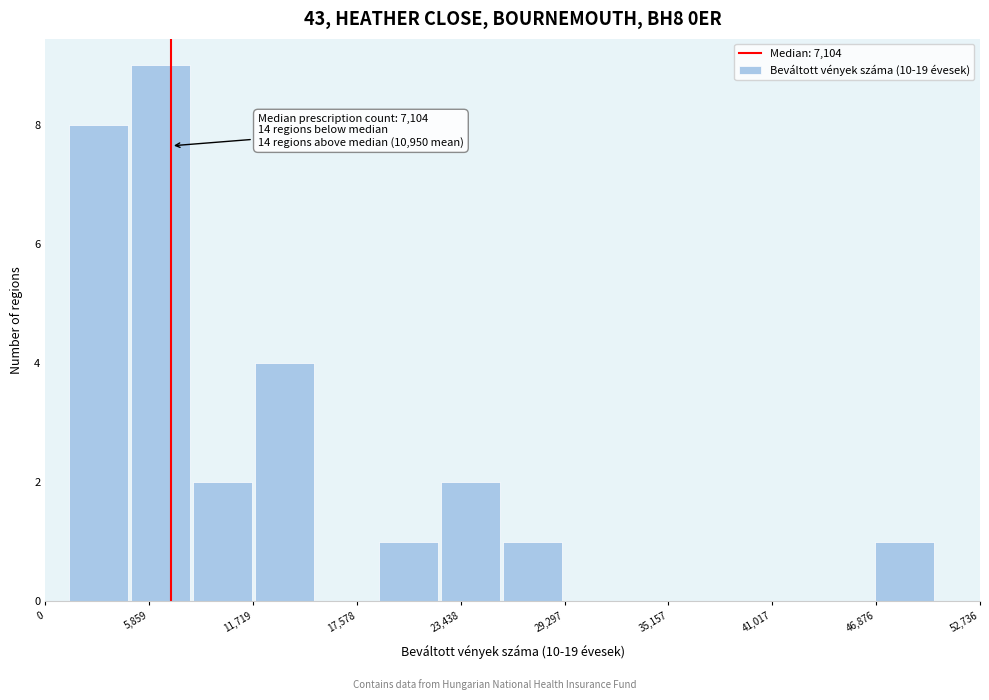

Read against the x-axis, roughly where is the centre of the tallest bar?

6000